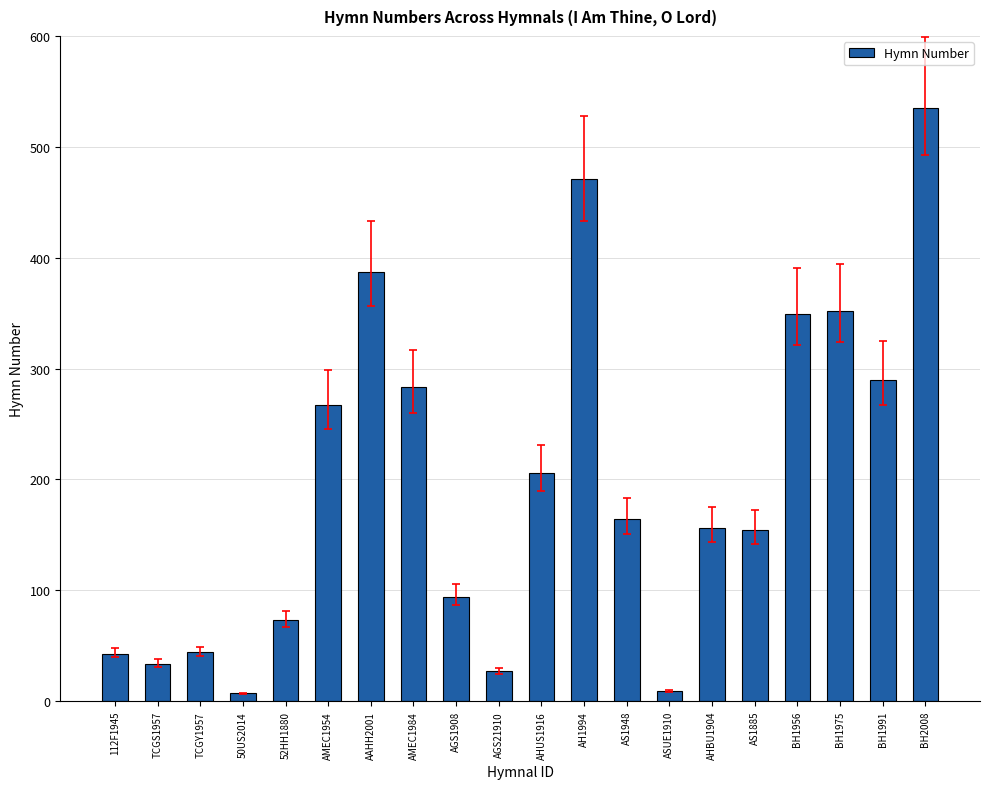

Approximately how many times larger is the value at BH1956 compared to AHBU1904?

2.2